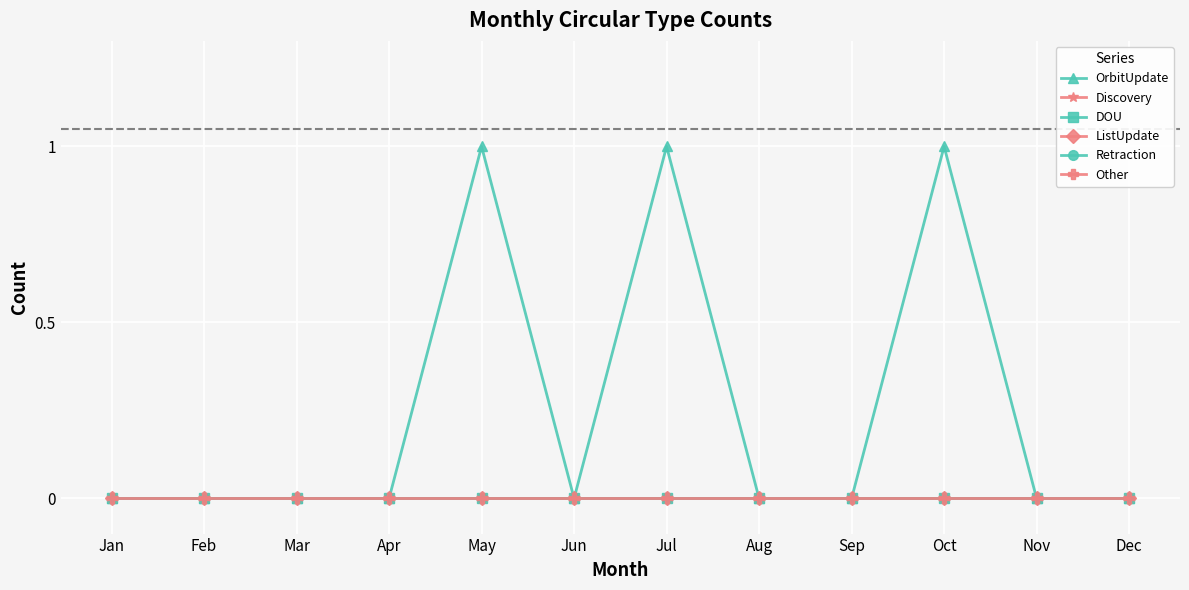

Is this an area chart (filled region under the line)?

No